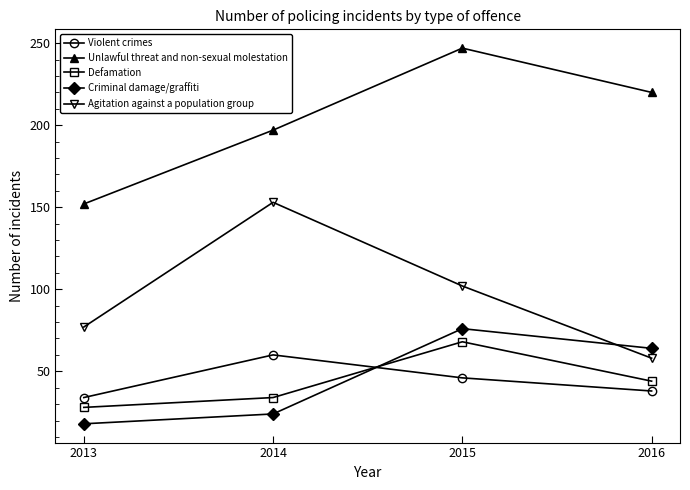

Which series changed the most between 2013 and 2014?

Agitation against a population group